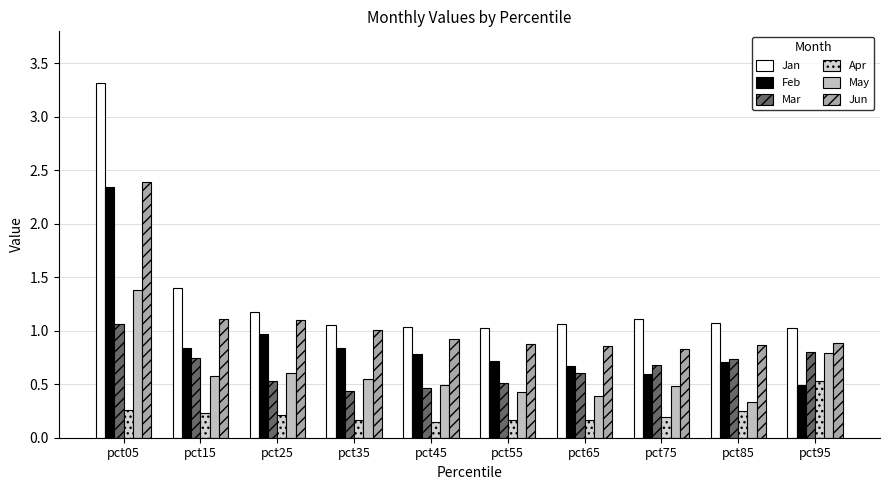

What is the average value of the Apr series?

0.2